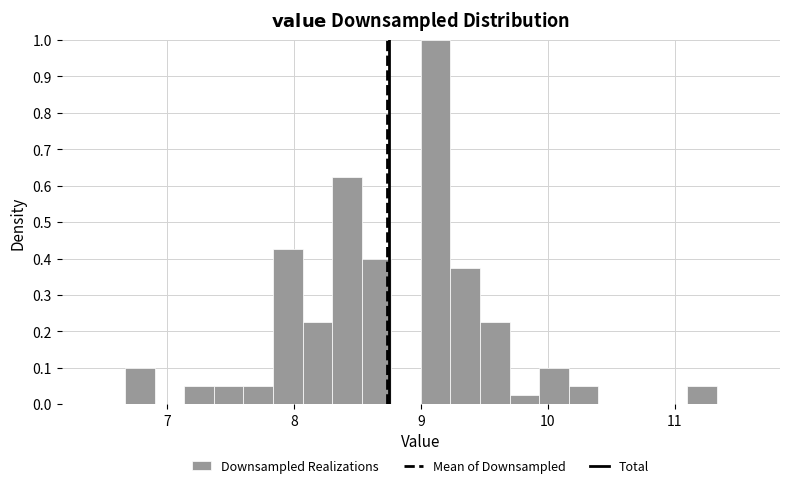

Read against the x-axis, roughly where is the centre of the tallest bar?

9.1